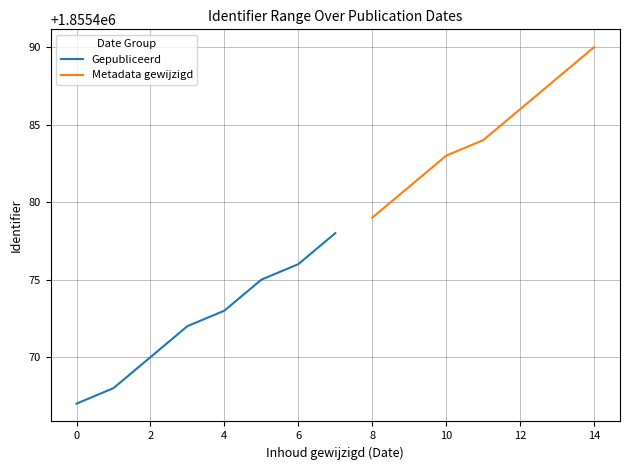

Is this an area chart (filled region under the line)?

No